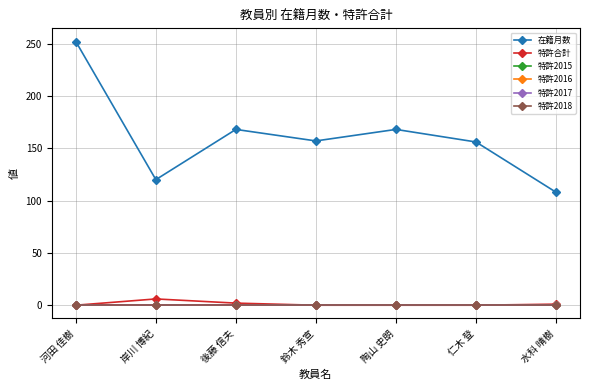

Is this an area chart (filled region under the line)?

No